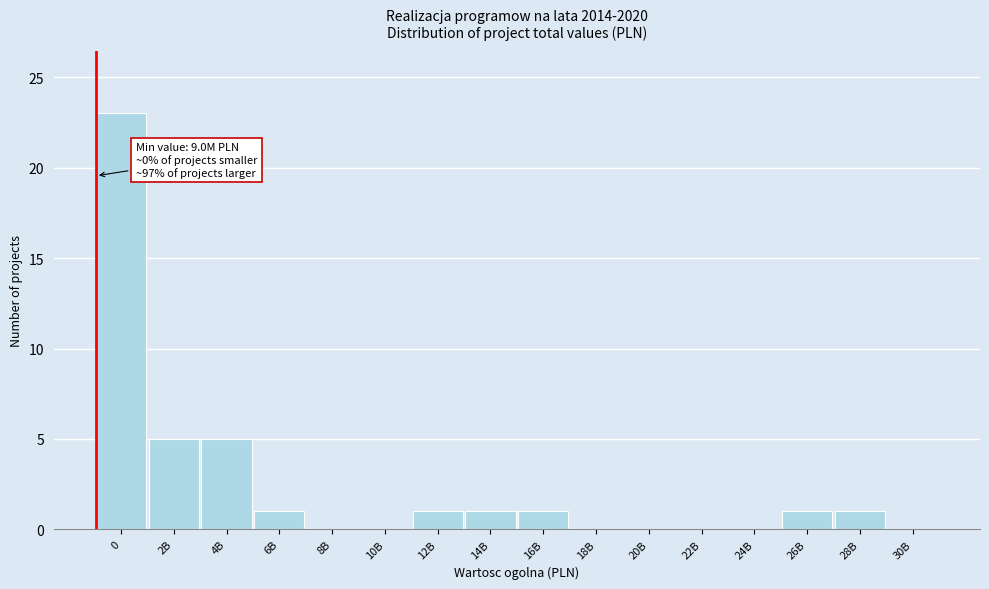

Reading left to right, extract all data points from this chart.

0=23	2B=5	4B=5	6B=1	8B=0	10B=0	12B=1	14B=1	16B=1	18B=0	20B=0	22B=0	24B=0	26B=1	28B=1	30B=0